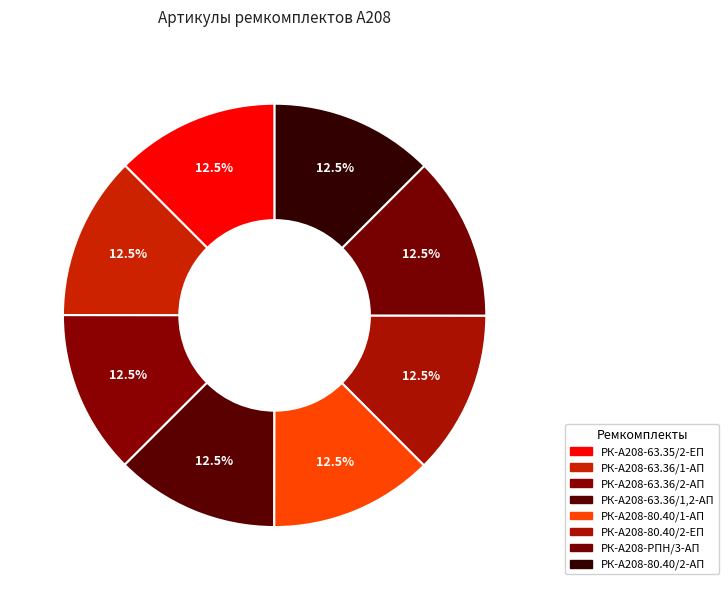

What percentage is the РК-А208-63.35/2-ЕП slice, to the nearest percent?

12%